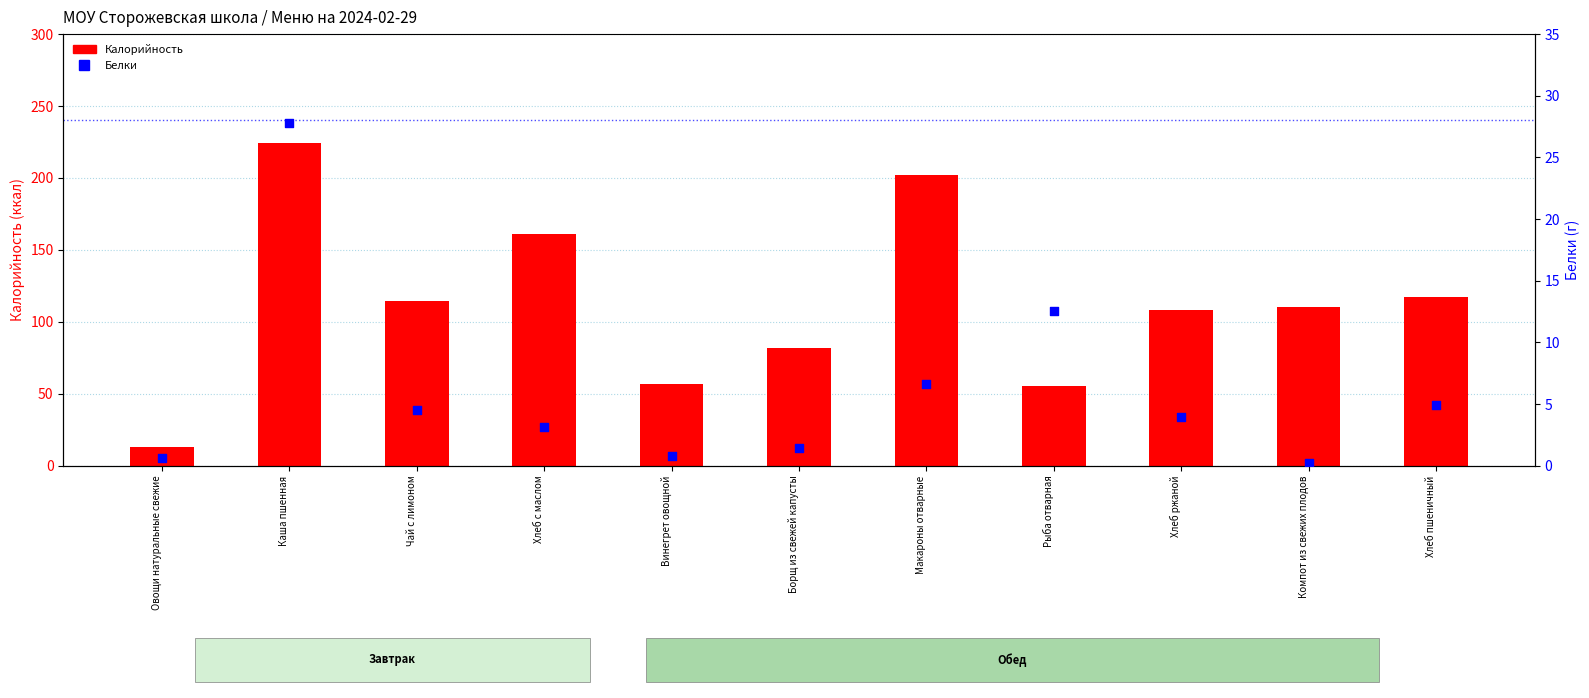

Which series has the widest spread of Y values?

Калорийность